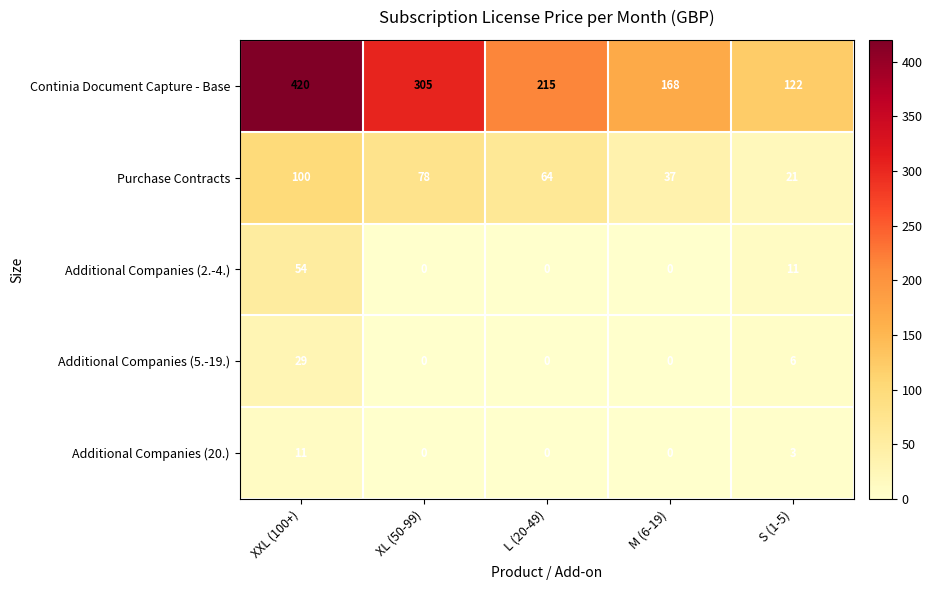

Is it true that Purchase Contracts equals 50 at M (6-19)?

False